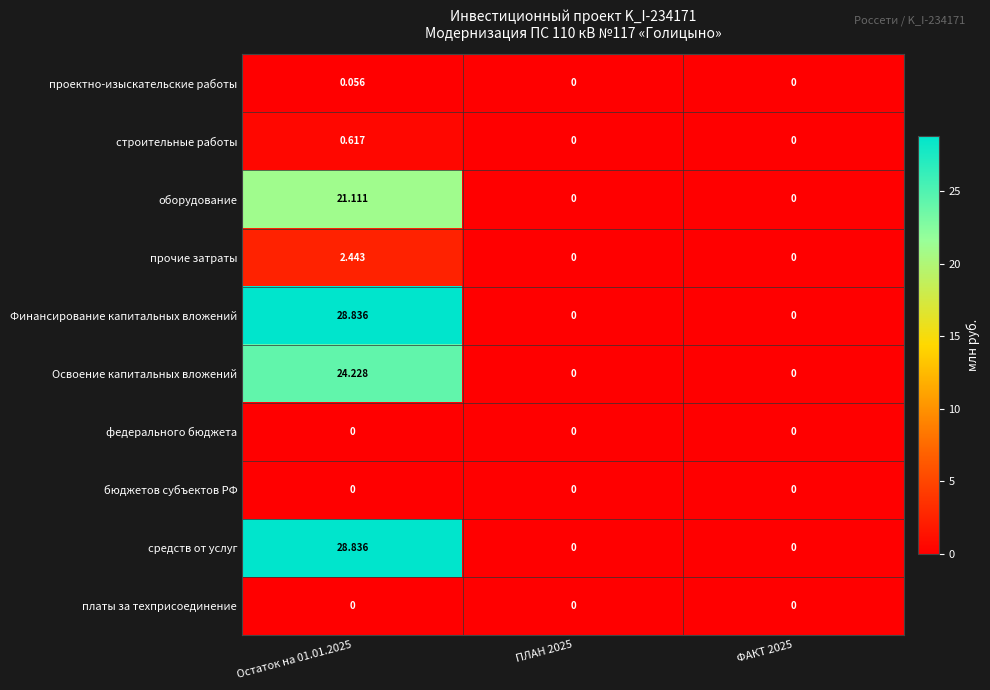

Is the value of платы за техприсоединение at ФАКТ 2025 greater than the value of Освоение капитальных вложений at Остаток на 01.01.2025?

No